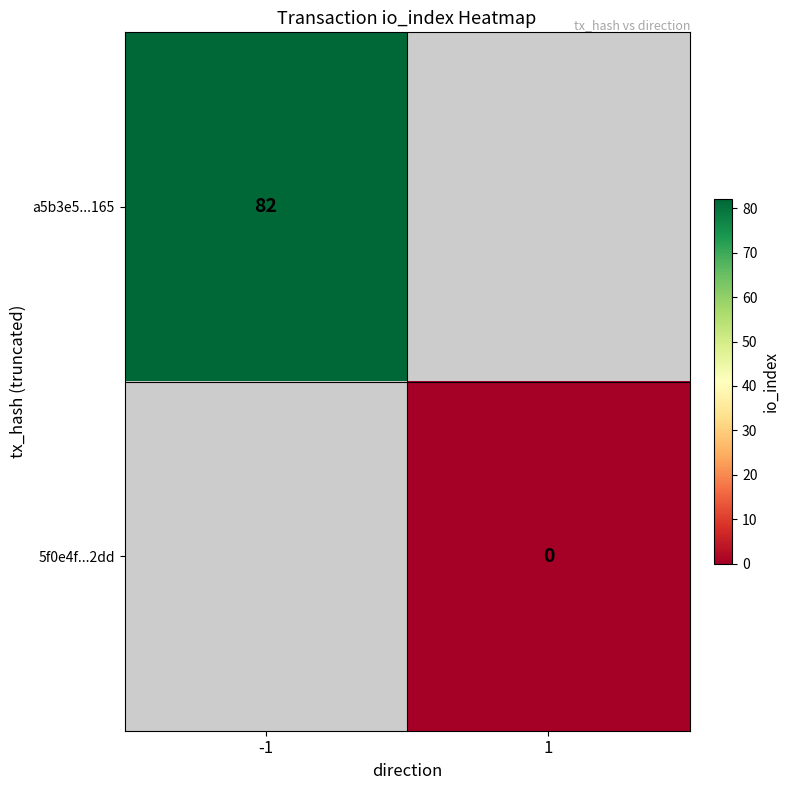

Is it true that a5b3e5...165 equals 82 at -1?

True